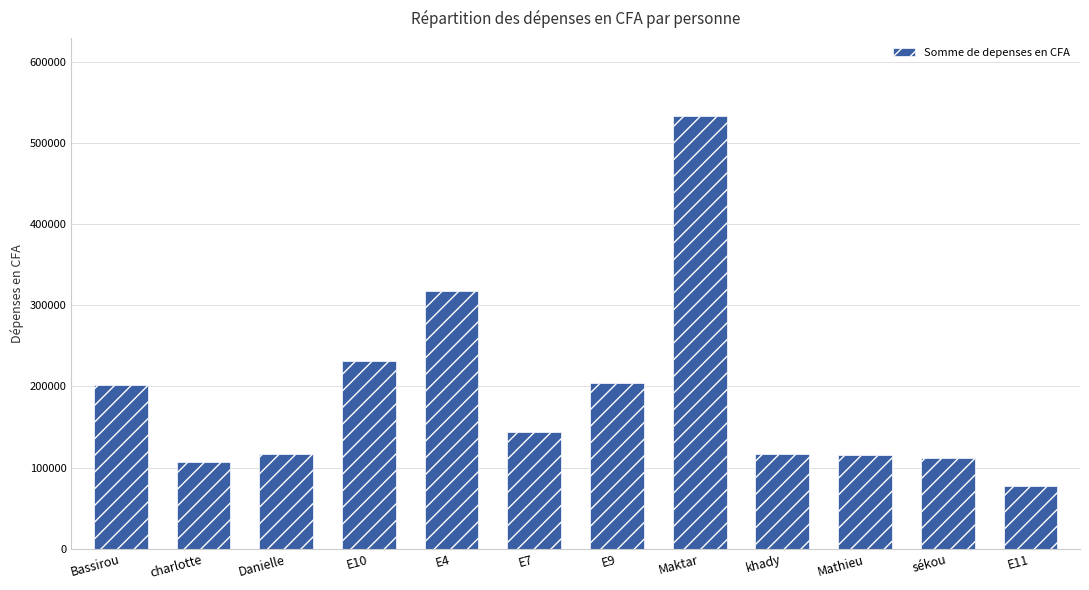

Between Danielle and Maktar, which is larger?

Maktar